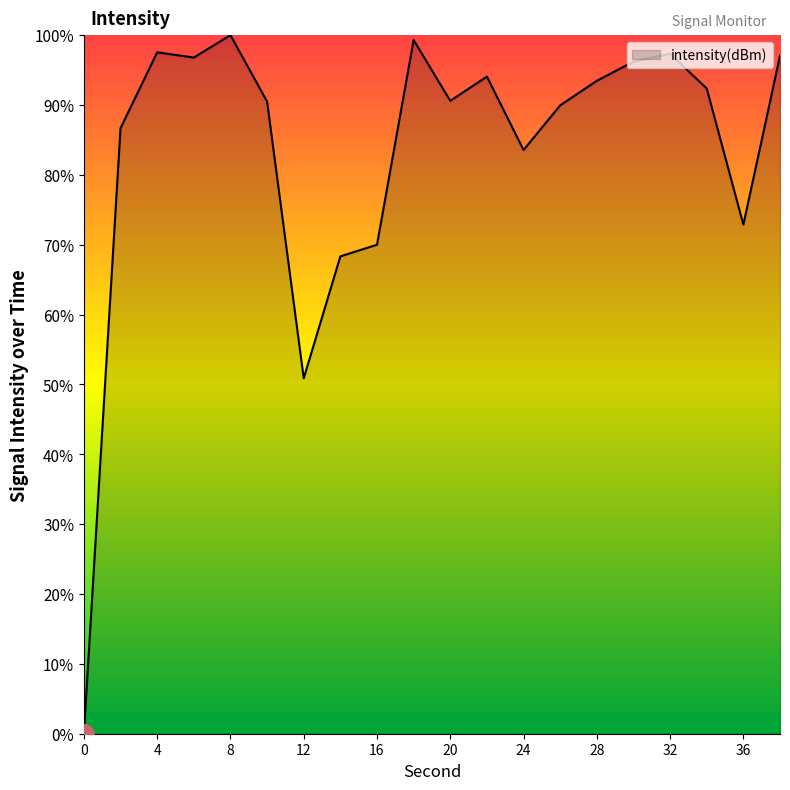

What is the average value?

83.4